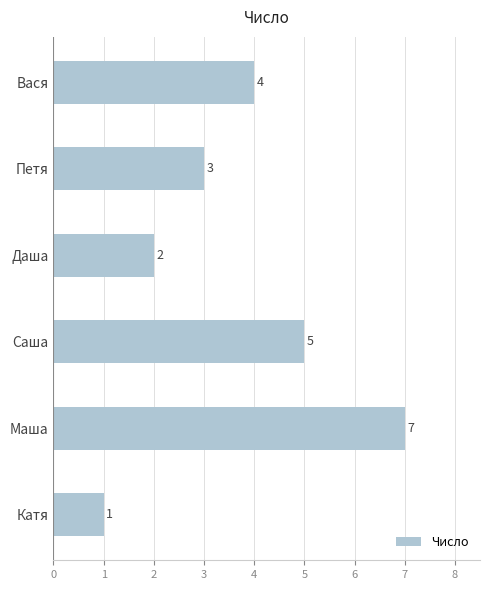

Reading top to bottom, list all the values displayed in this chart.

4	3	2	5	7	1